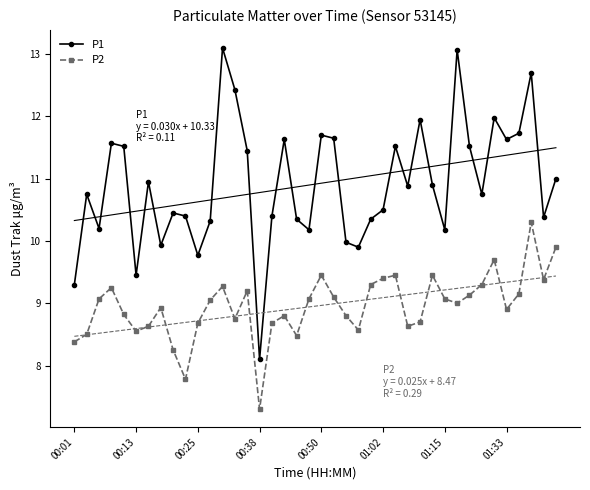

At how many categories does at least one series exceed 7?

40